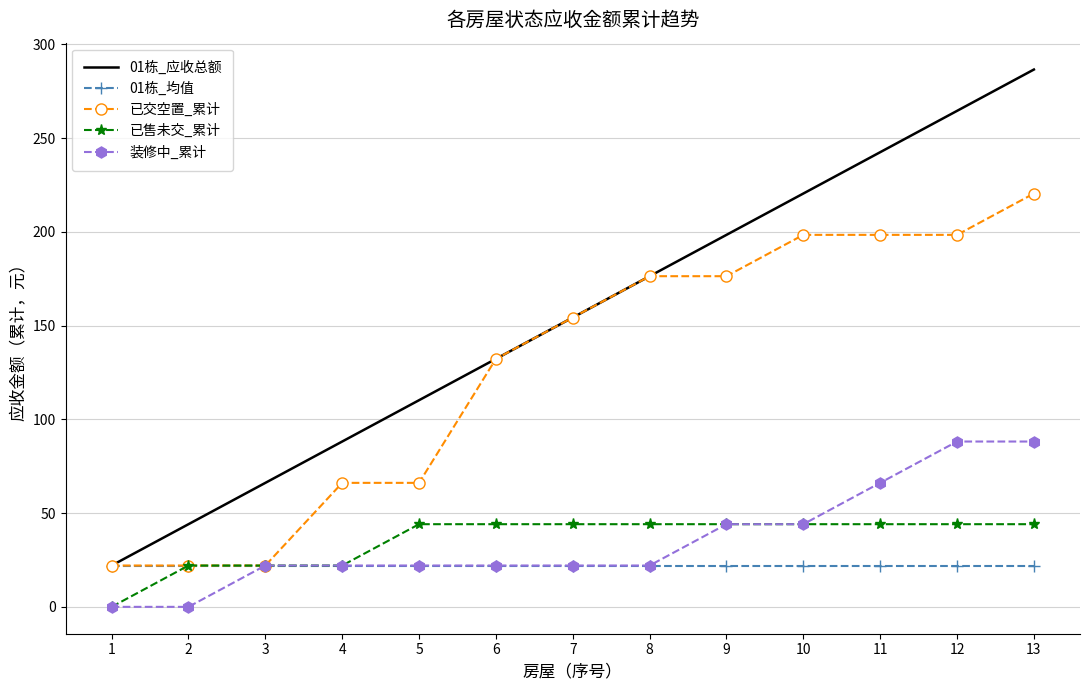

What is the sum of all 01栋_应收总额 values?

2005.6